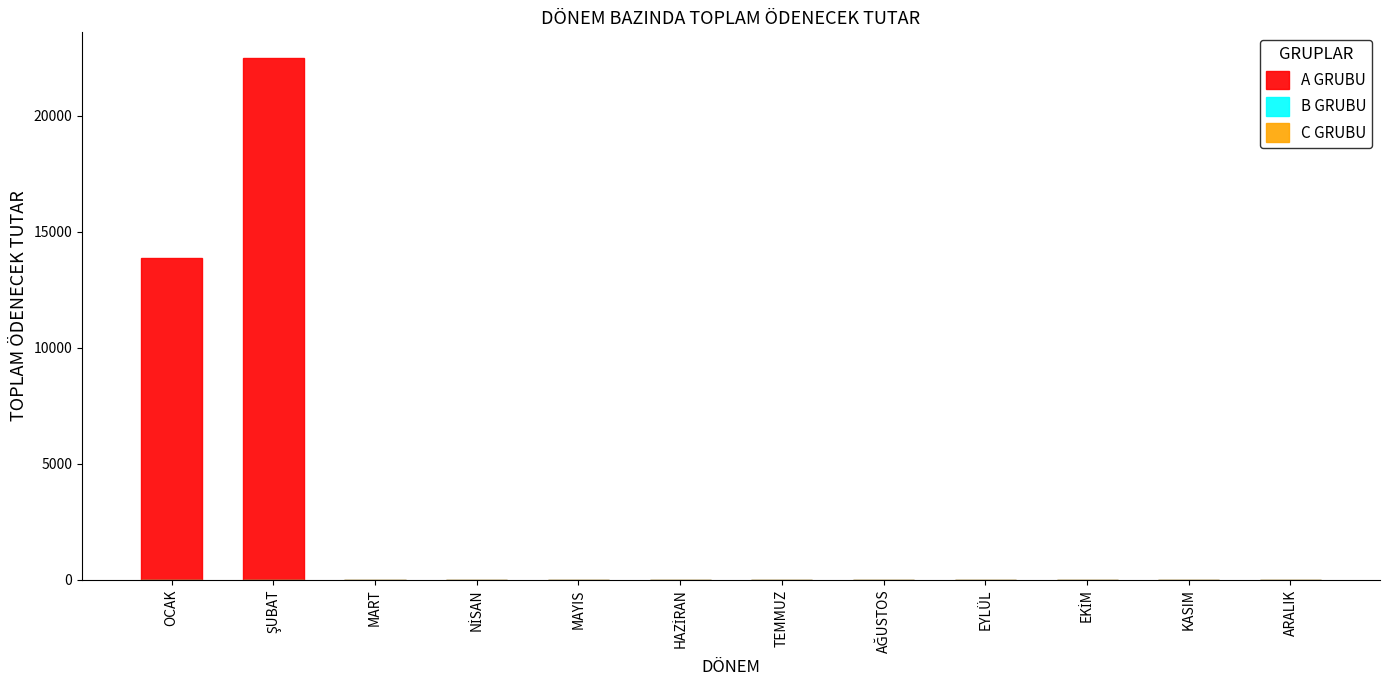

What is the change in value from OCAK to ARALIK?

-13888